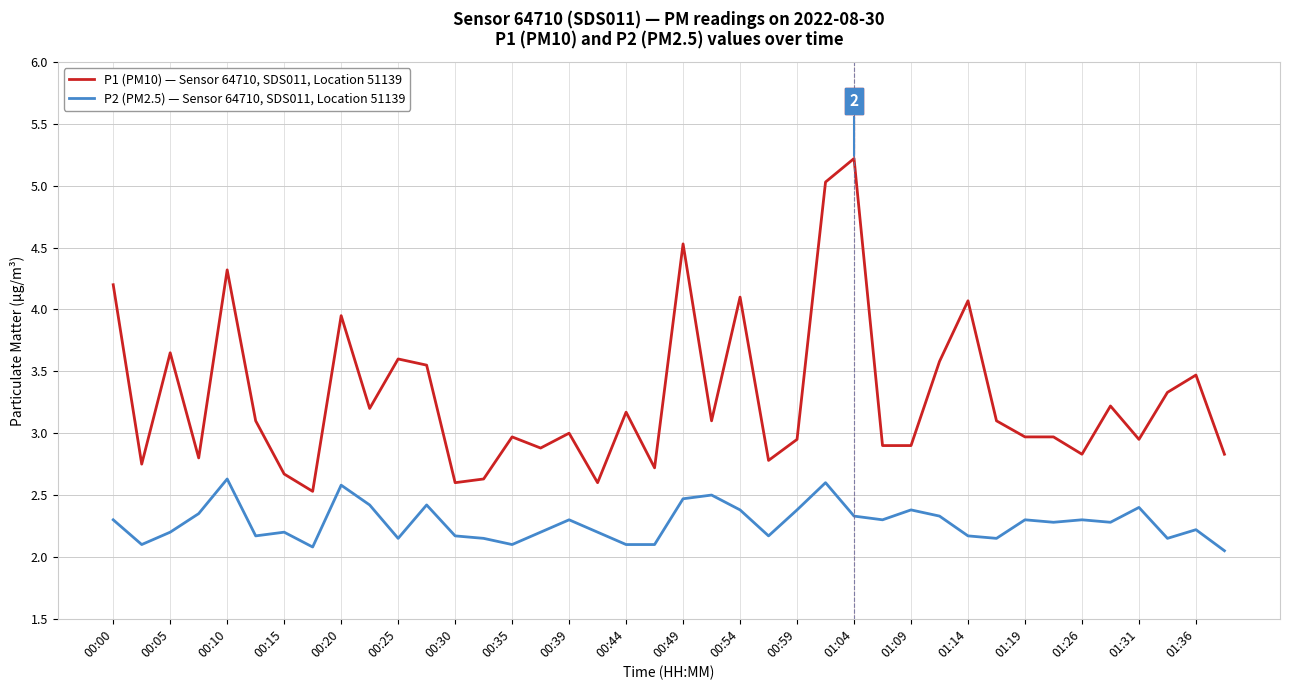

Which series has the largest total across all categories?

P1 (PM10) — Sensor 64710, SDS011, Location 51139